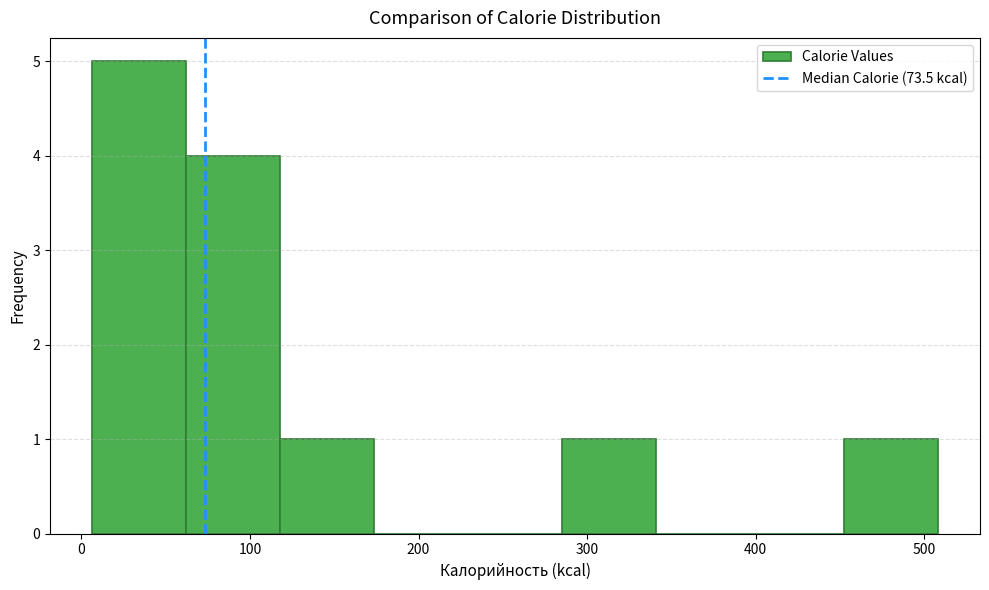

Reading left to right, list every bar in this chart as the range it spans on the x-axis followed by its height. Neither the bar edges nor the heights are printed on the chart, so give them approximately, as read against the axes.

10 to 60: 5
60 to 120: 4
120 to 170: 1
170 to 230: 0
230 to 290: 0
290 to 340: 1
340 to 400: 0
400 to 450: 0
450 to 510: 1